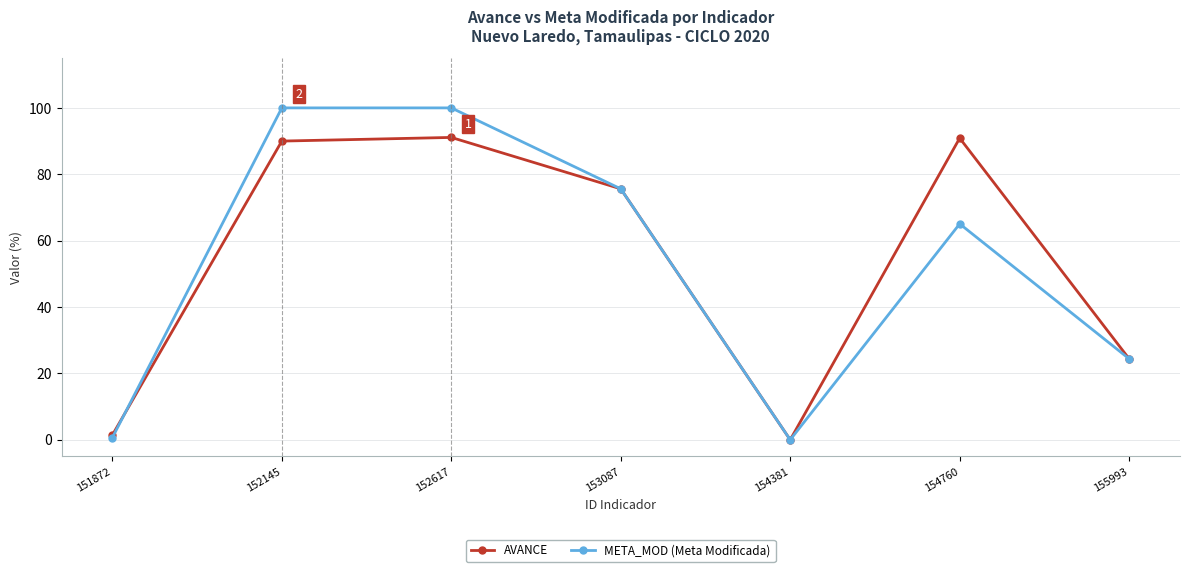

Is the value of META_MOD (Meta Modificada) at 151872 greater than the value of AVANCE at 152145?

No